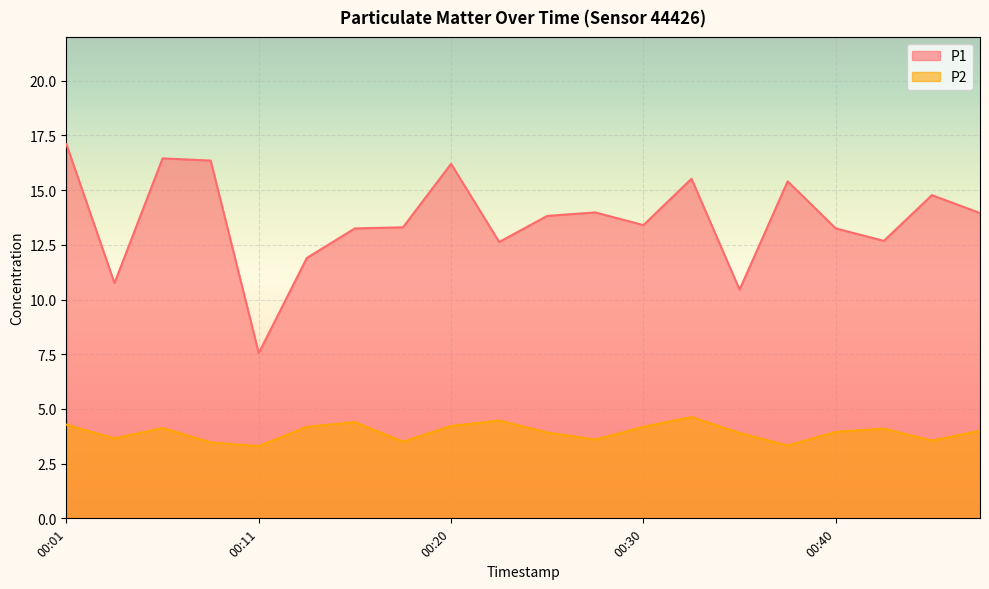

Rank the categories by P2 value from highest to lowest.

00:33, 00:23, 00:16, 00:01, 00:20, 00:13, 00:30, 00:06, 00:43, 00:47, 00:40, 00:25, 00:35, 00:03, 00:28, 00:45, 00:18, 00:08, 00:38, 00:11